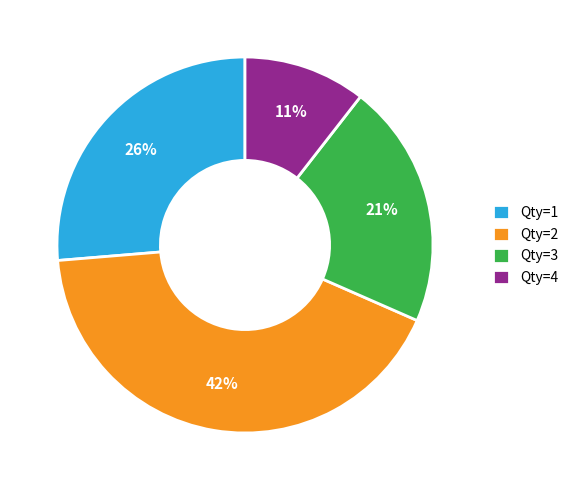

How many slices are in this pie chart?

4